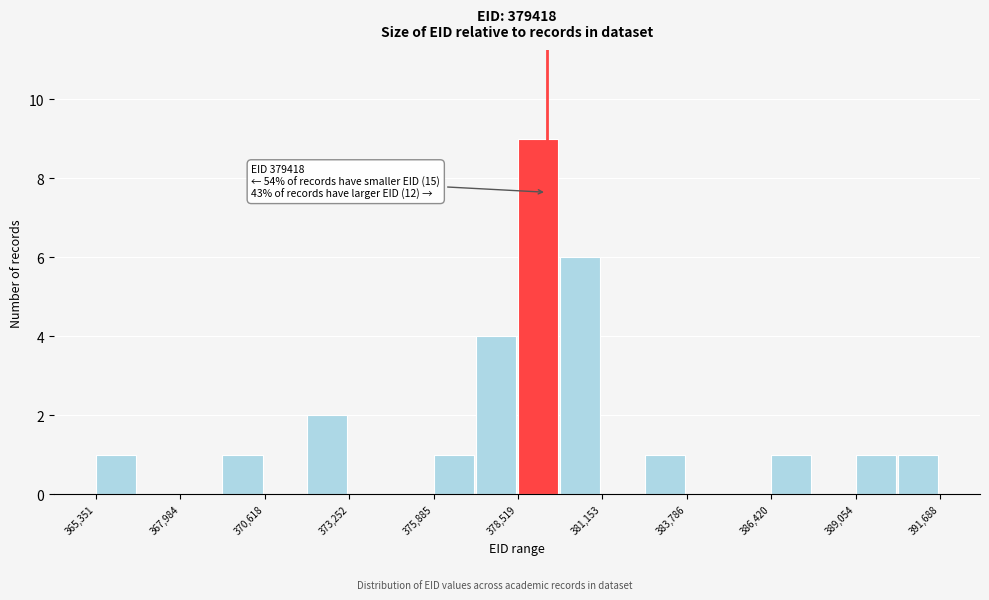

Read against the x-axis, roughly where is the centre of the tallest bar?

379000